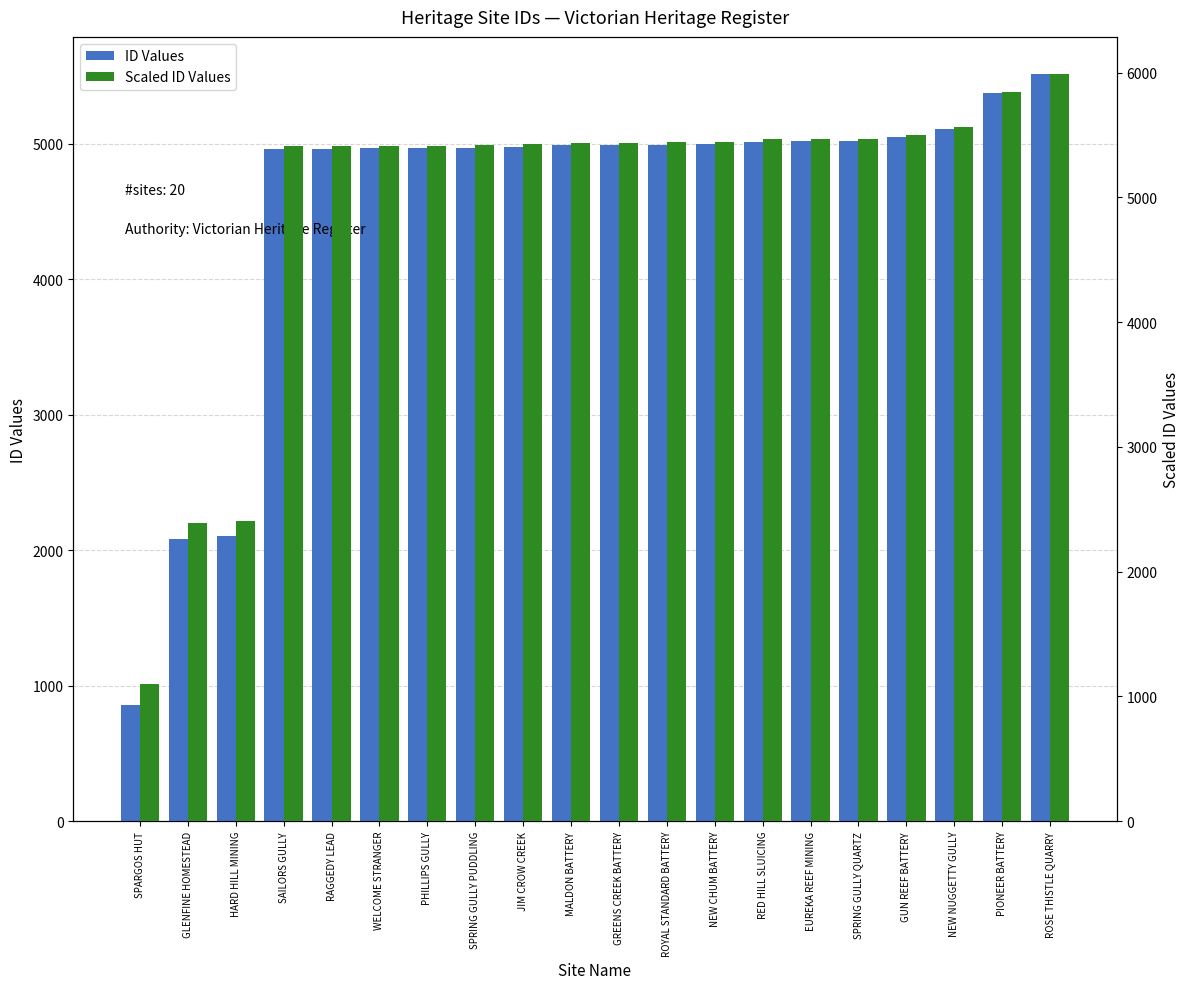

Where does the Scaled ID Values series first go above 5439?

GREENS CREEK BATTERY